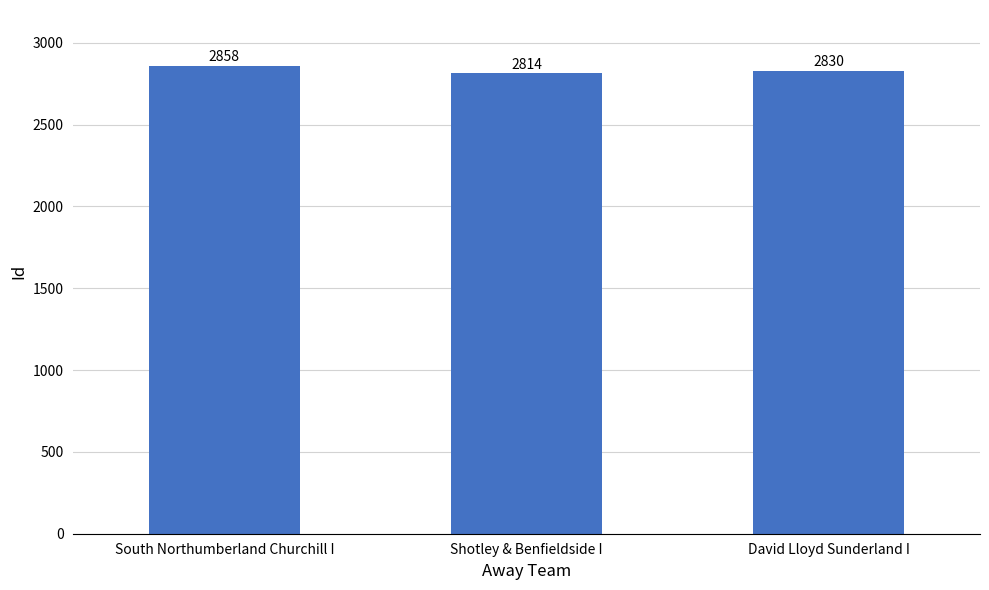

The chart shows a value of 3986 at David Lloyd Sunderland I. True or false?

False